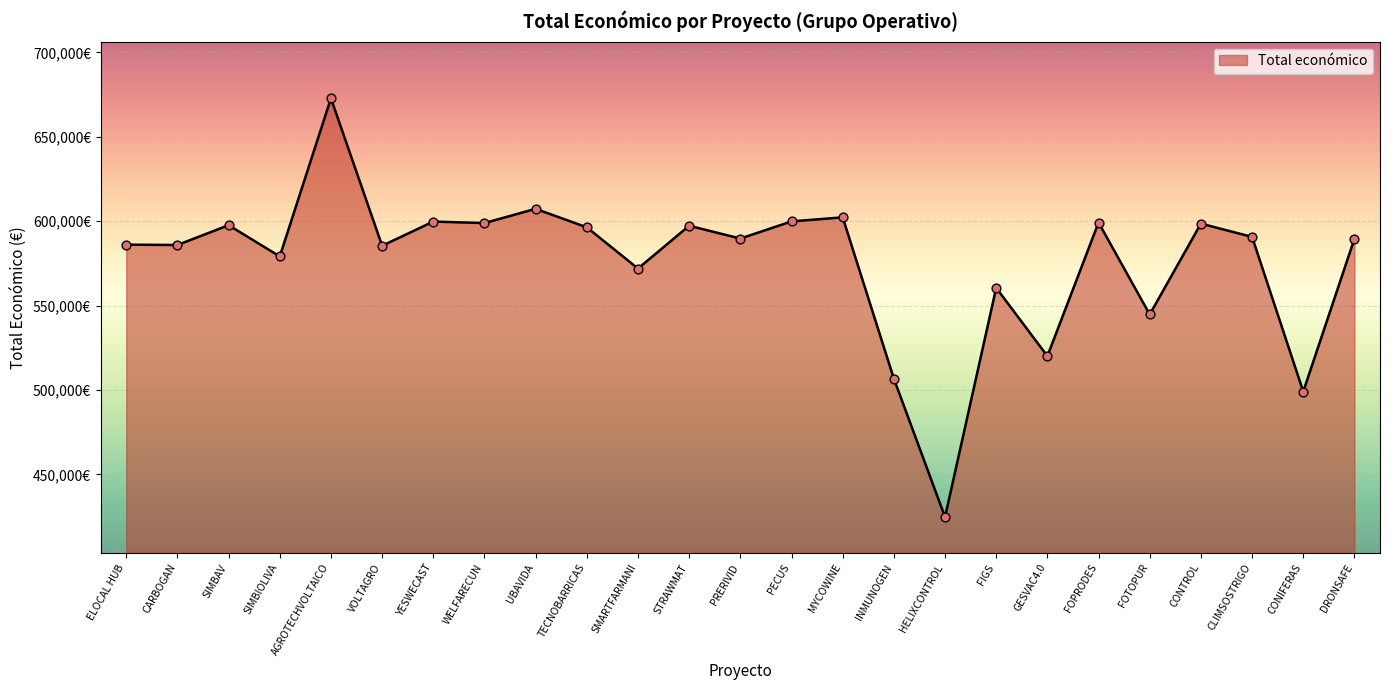

Is this an area chart (filled region under the line)?

Yes